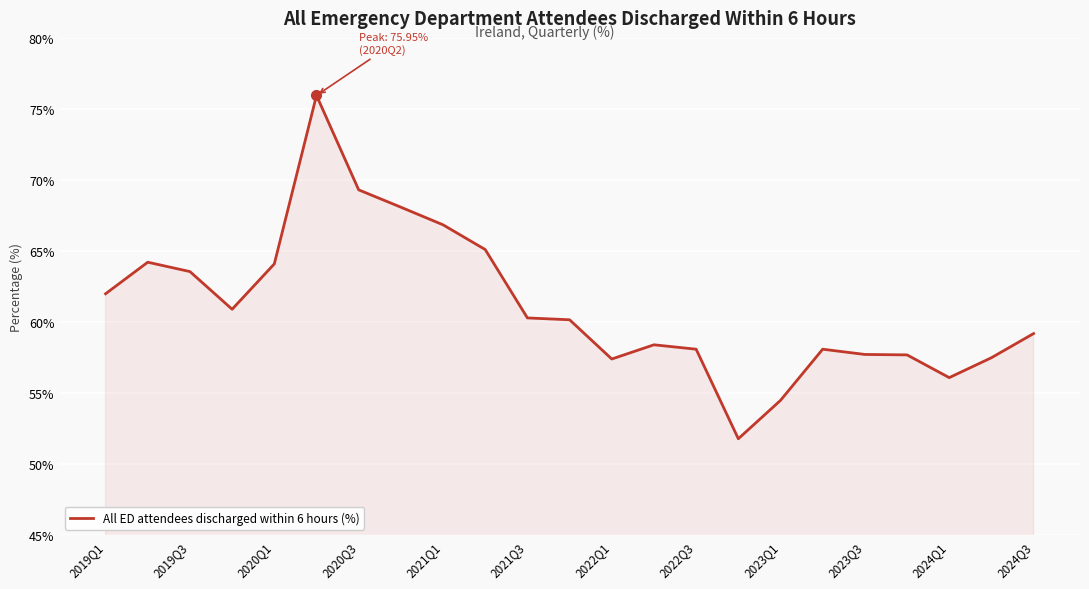

What is the maximum value shown in the chart?

76.0